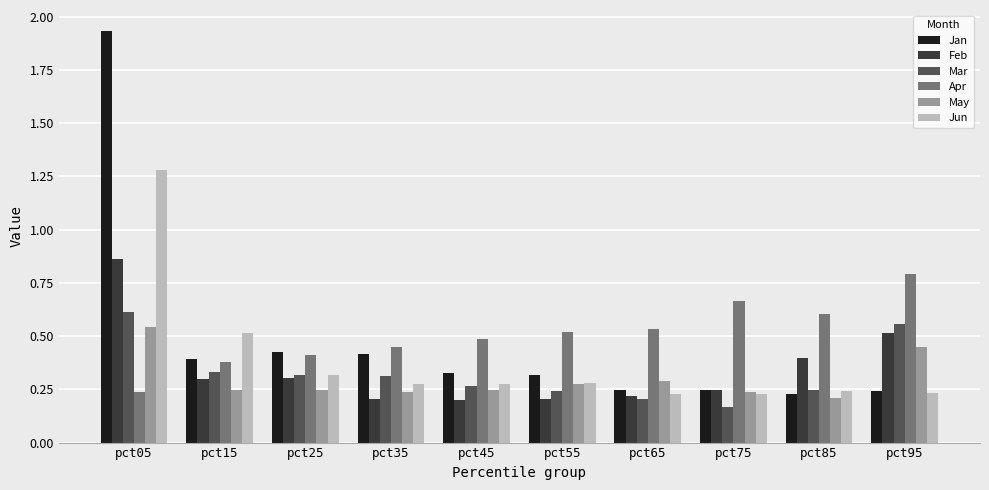

At which category does the chart reach its peak across all series?

pct05